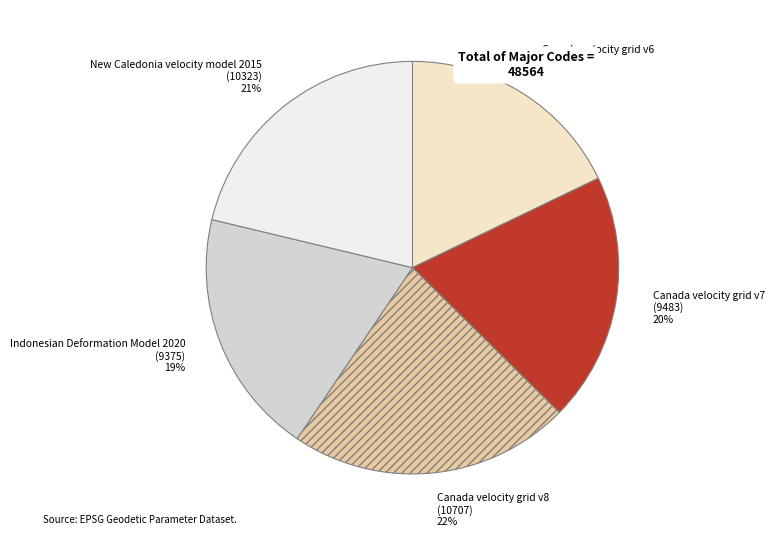

Combined, do Canada velocity grid v8 and Indonesian Deformation Model 2020 account for over 50%?

No